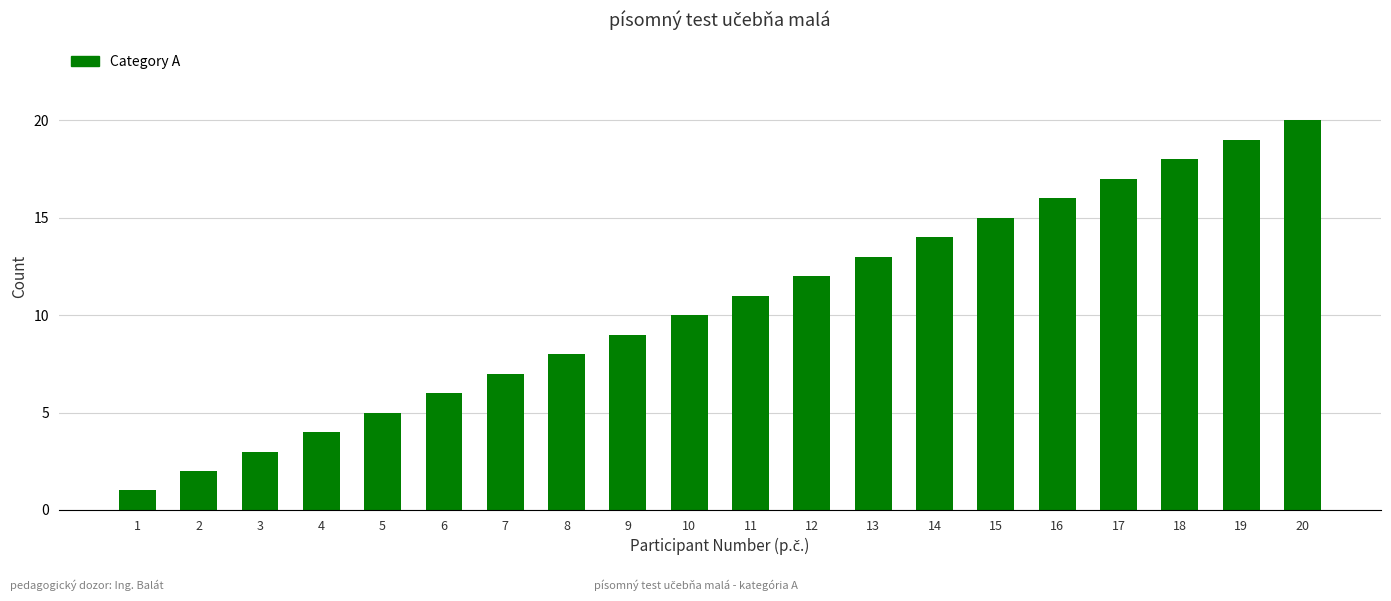

Are the bars grouped side by side (vs. stacked)?

No